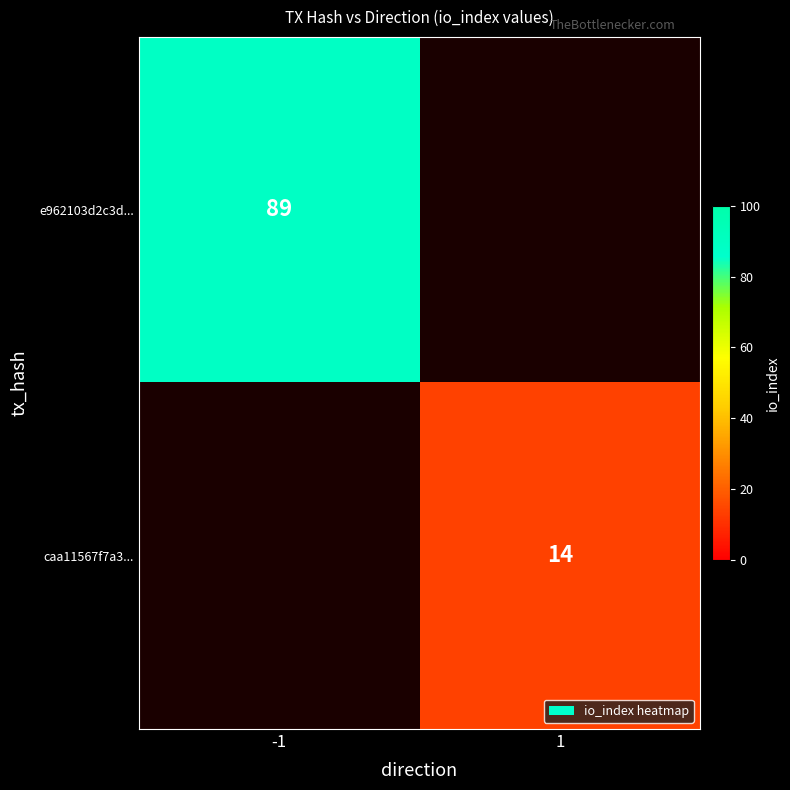

What is the smallest value displayed?

14.0